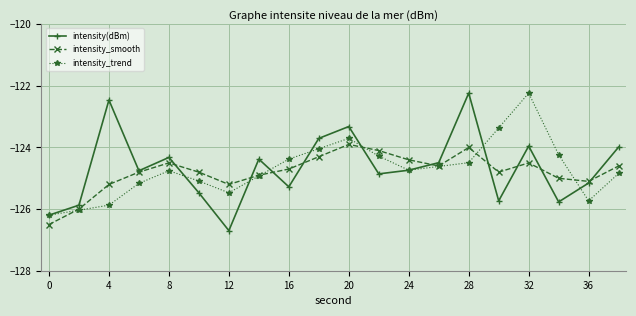

In intensity_smooth, how many points are higher than both neighbors (excluding endpoints)?

4